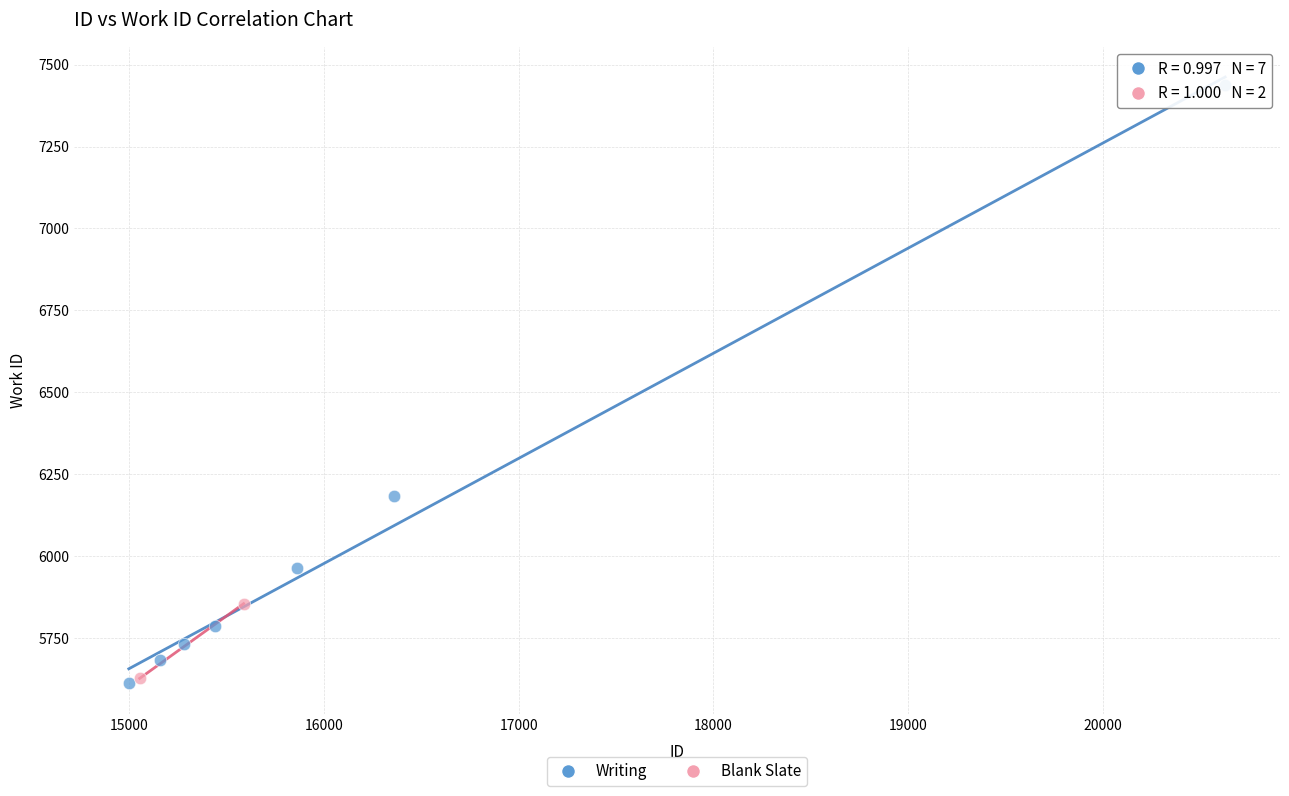

What are all the series names shown in the legend?

Writing, Blank Slate